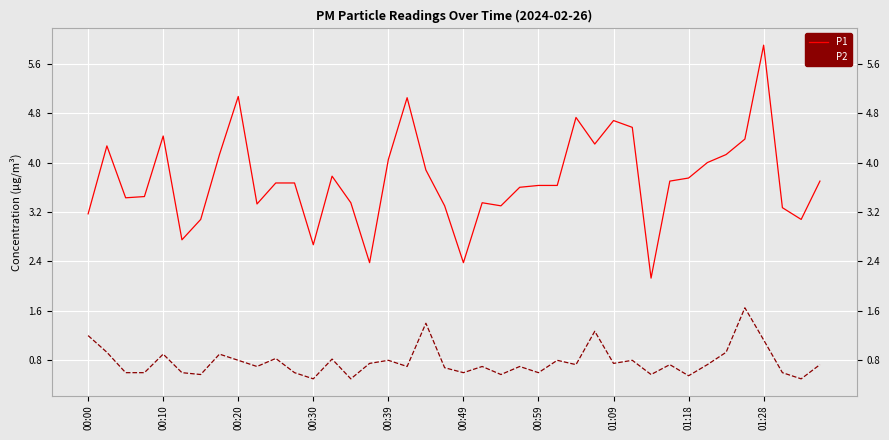

What is the maximum value for P1?

5.9